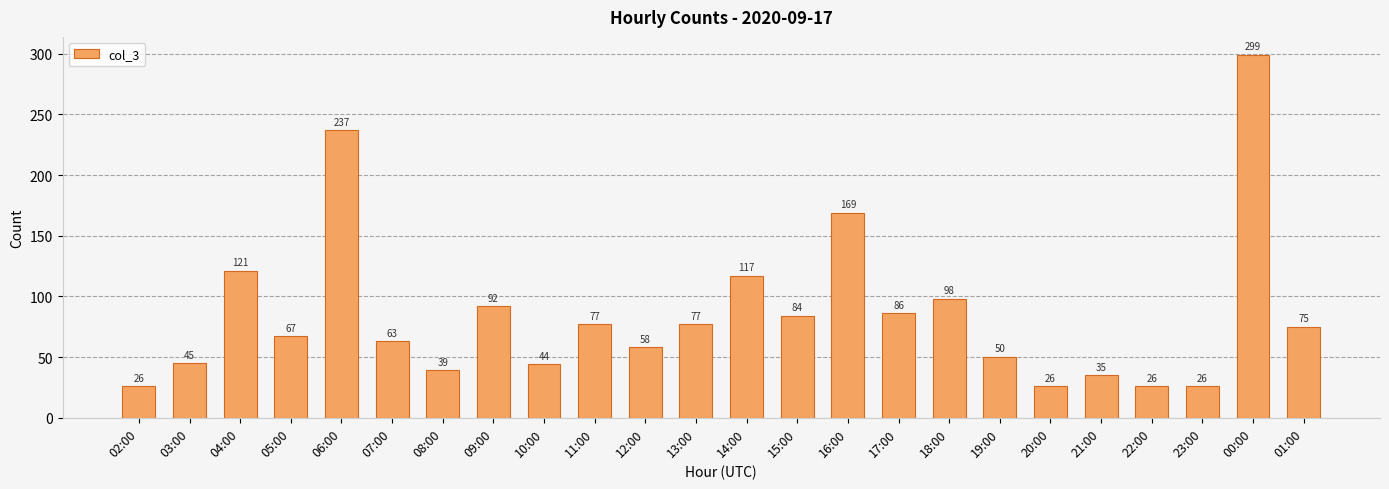

What is the smallest value displayed?

26